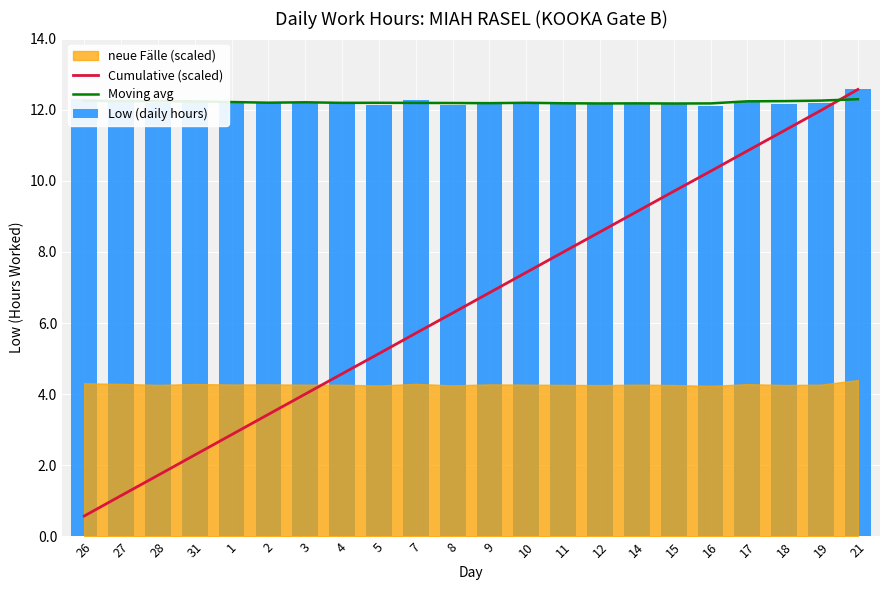

What is the total value across all series at 21?

37.4